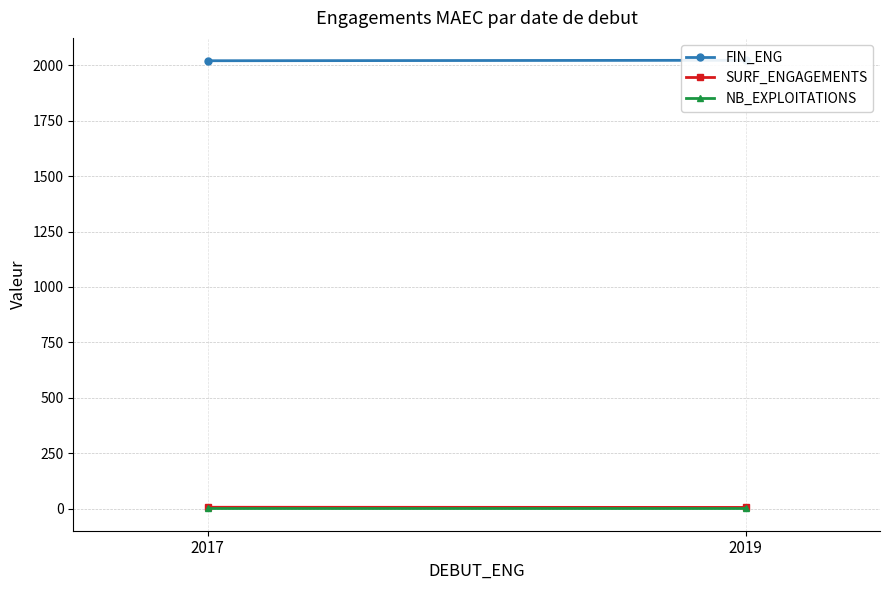

What value does the SURF_ENGAGEMENTS series have at 2019?

5.0